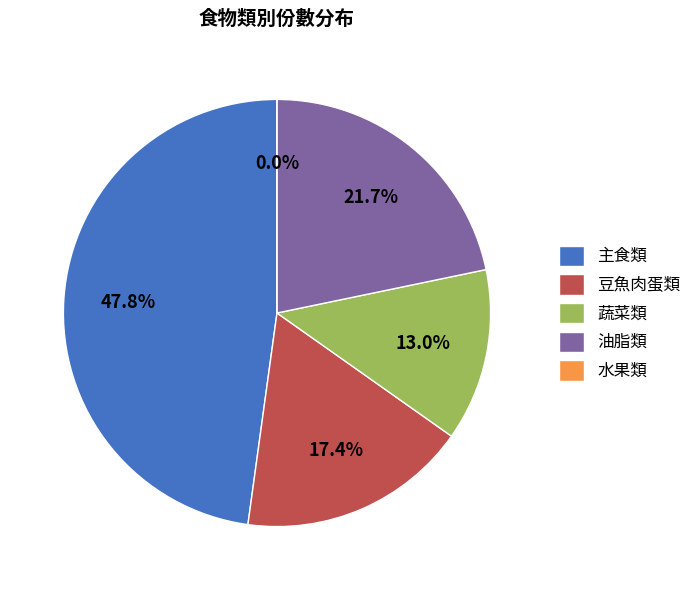

Count the number of slices in the pie.

5